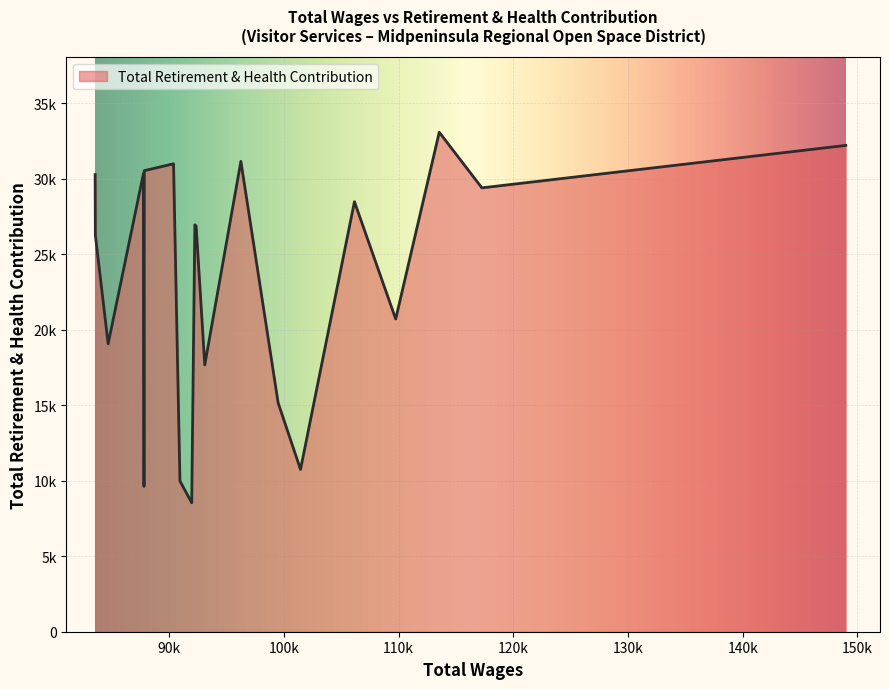

Does the chart have visible grid lines?

Yes